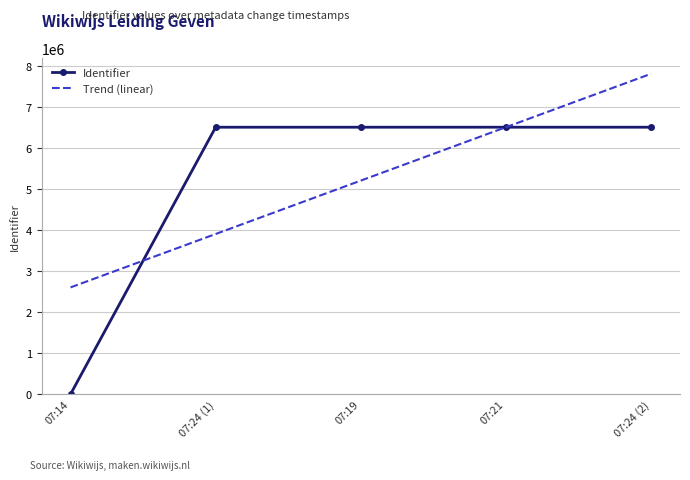

True or false: Identifier and Trend (linear) intersect in this chart.

True